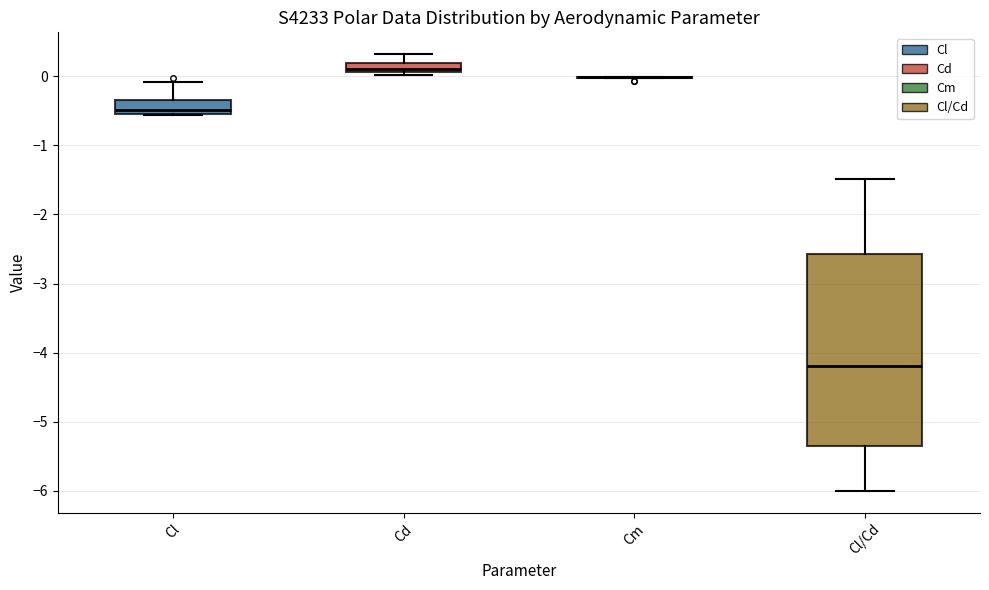

Which box is the tallest, from its lower edge to its upper edge?

Cl/Cd